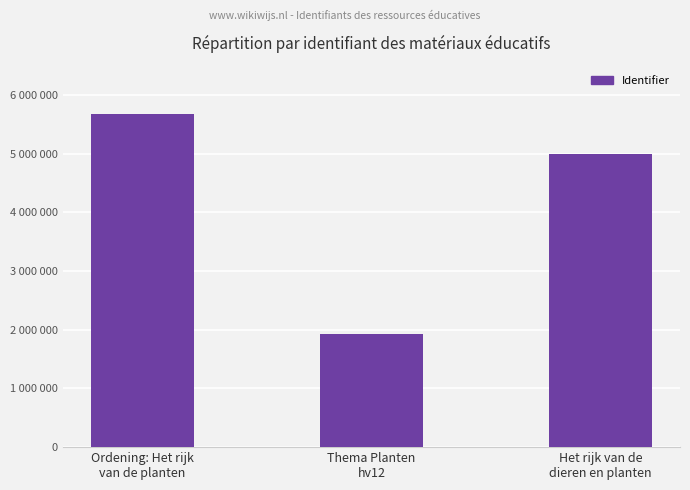

Reading left to right, extract all data points from this chart.

Ordening: Het rijk
van de planten=5683156	Thema Planten
hv12=1923707	Het rijk van de
dieren en planten=4988315